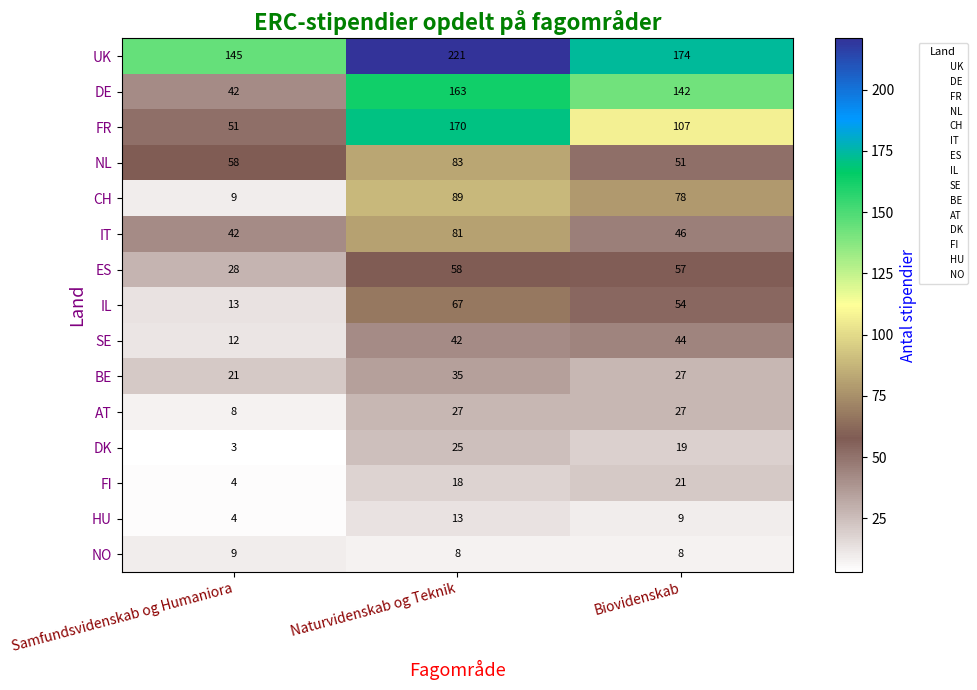

What is the total value across all series at Naturvidenskab og Teknik?

1100